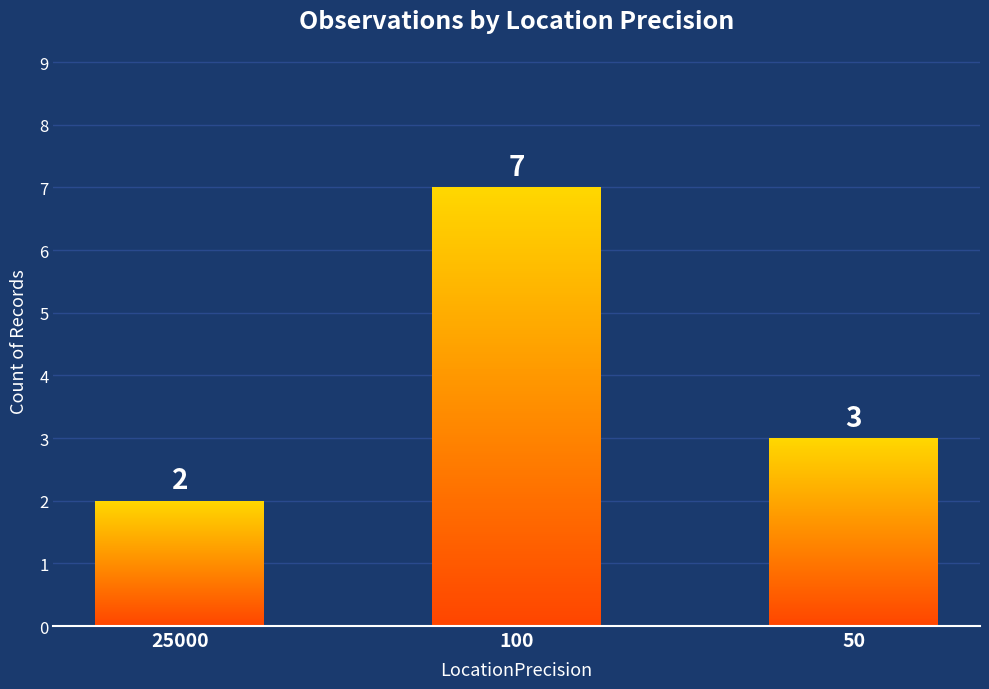

Is it true that the value at 100 is 7?

True